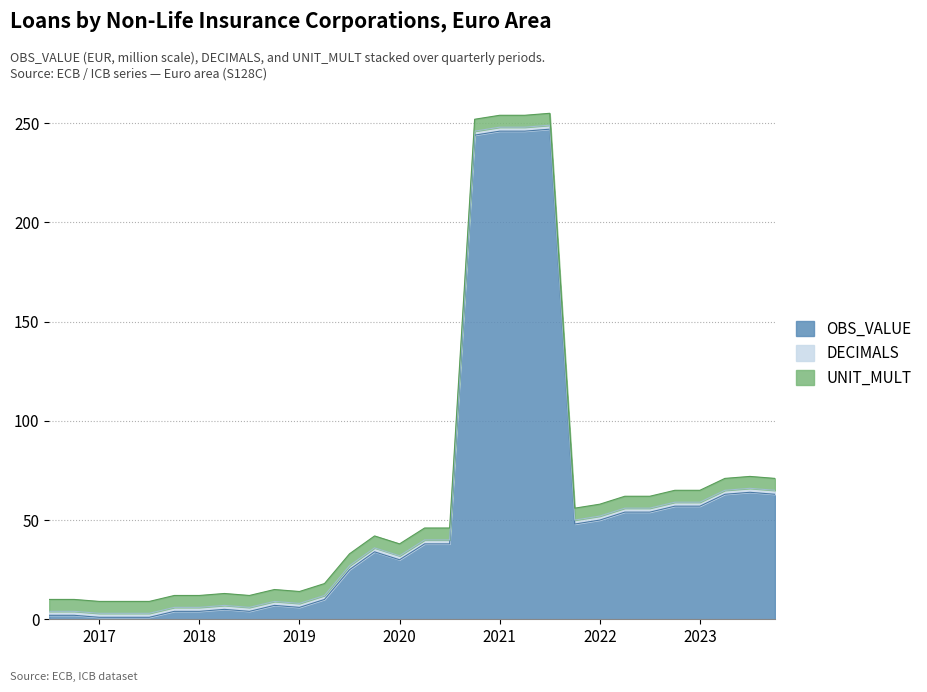

What is the lowest value of the UNIT_MULT series?

6